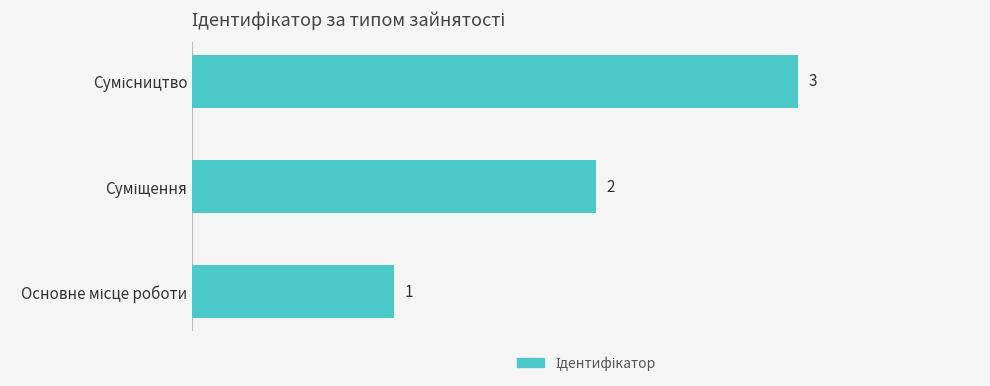

What is the difference between the maximum and minimum values?

2